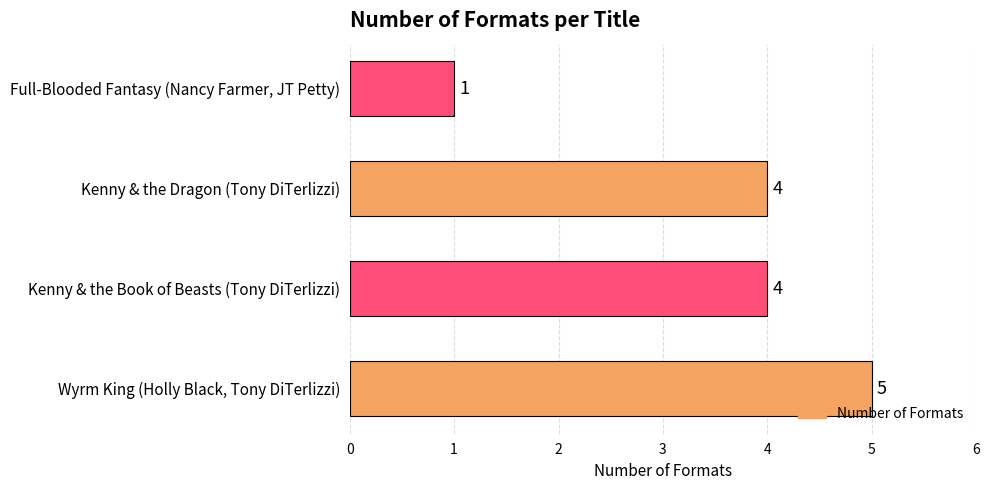

Read the value at Kenny & the Dragon (Tony DiTerlizzi).

4